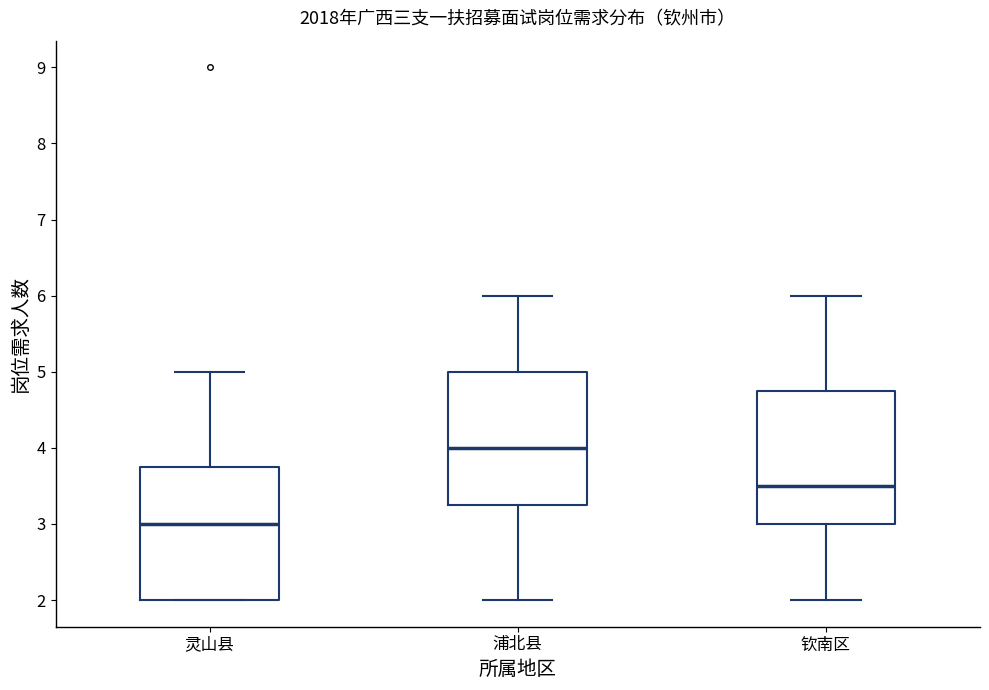

Where is the upper edge of the box for 灵山县 on the y-axis? The values are not printed on the chart, so give them approximately, as read against the axis.

3.8